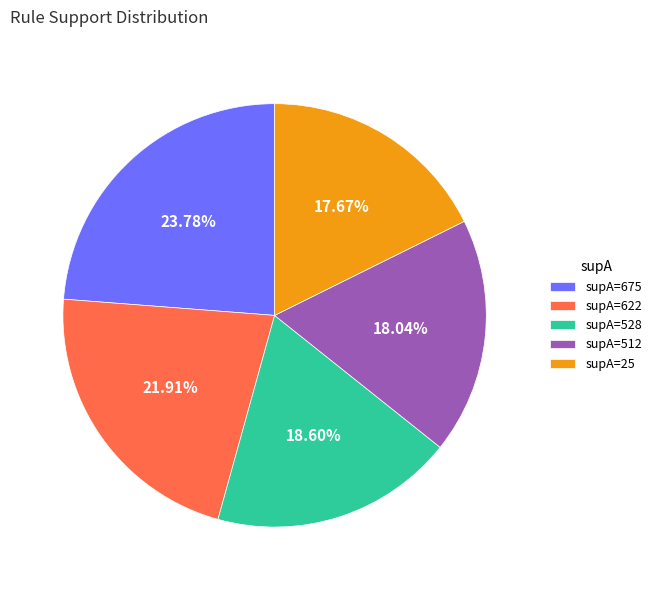

Does supA=528 represent more than half of the total?

No